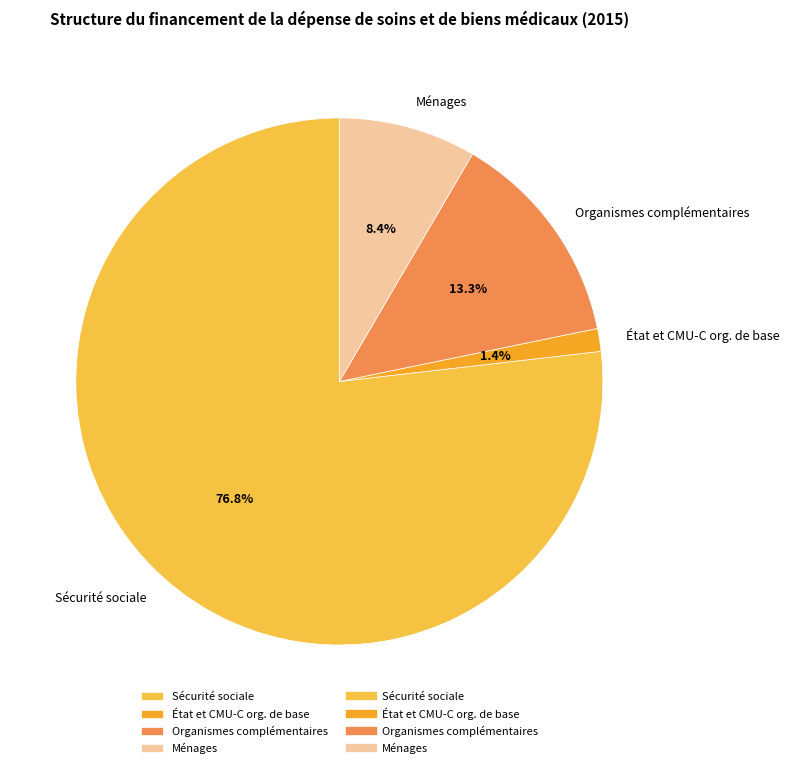

To the nearest percent, what is the difference between the largest and smallest slice percentages?

75%